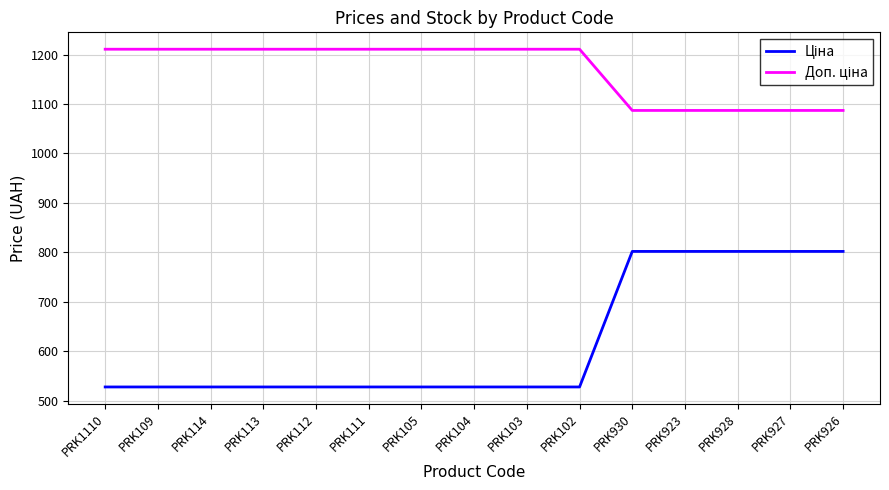

What is the spread (max minus min) of values at PRK112?

682.5